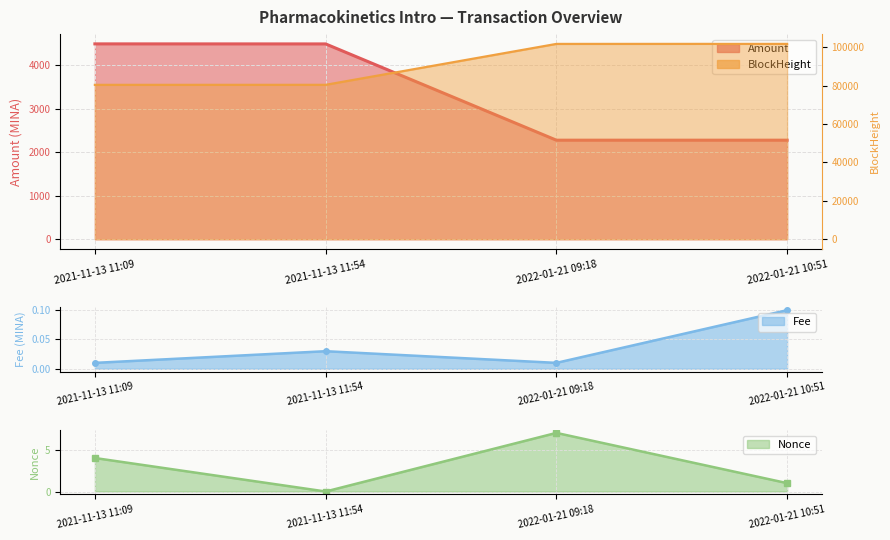

What position from the right is 2022-01-21 09:18?

2